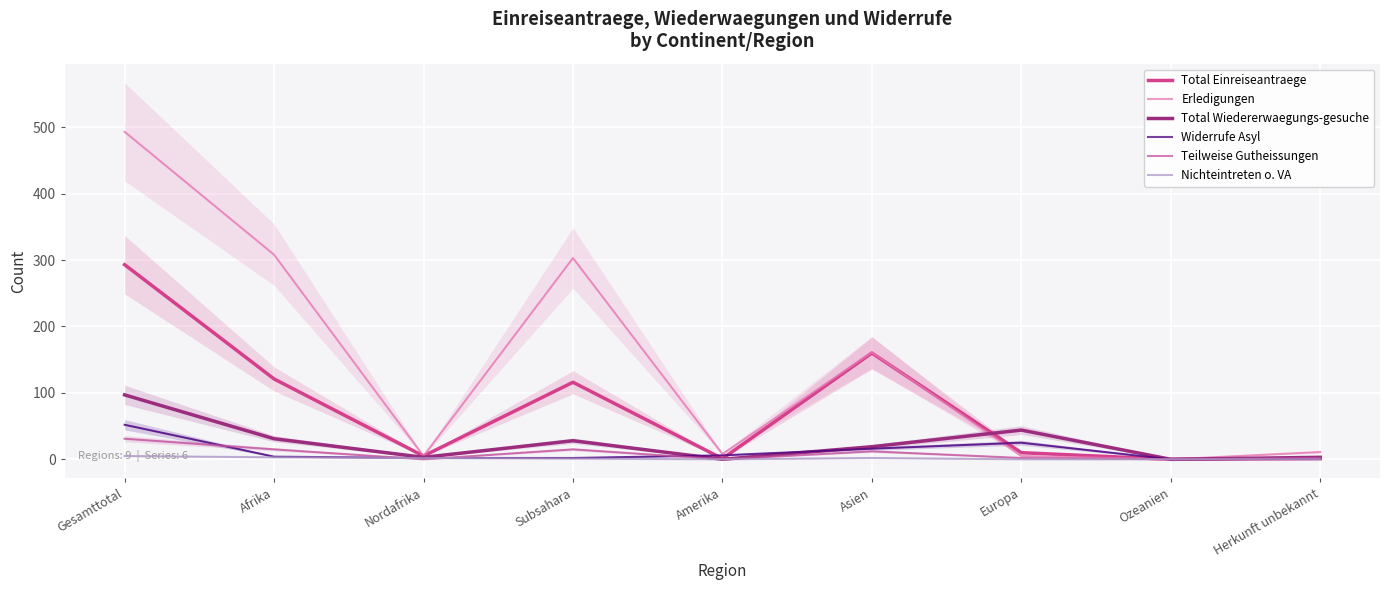

Rank the series by their maximum value, from highest to lowest.

Erledigungen, Total Einreiseantraege, Total Wiedererwaegungs-gesuche, Widerrufe Asyl, Teilweise Gutheissungen, Nichteintreten o. VA